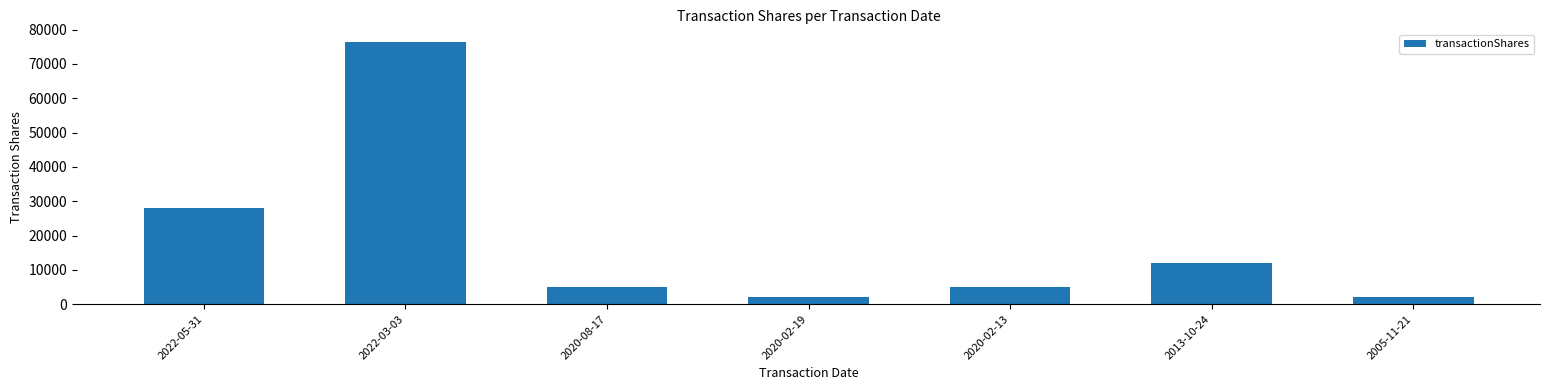

Are the bars horizontal?

No